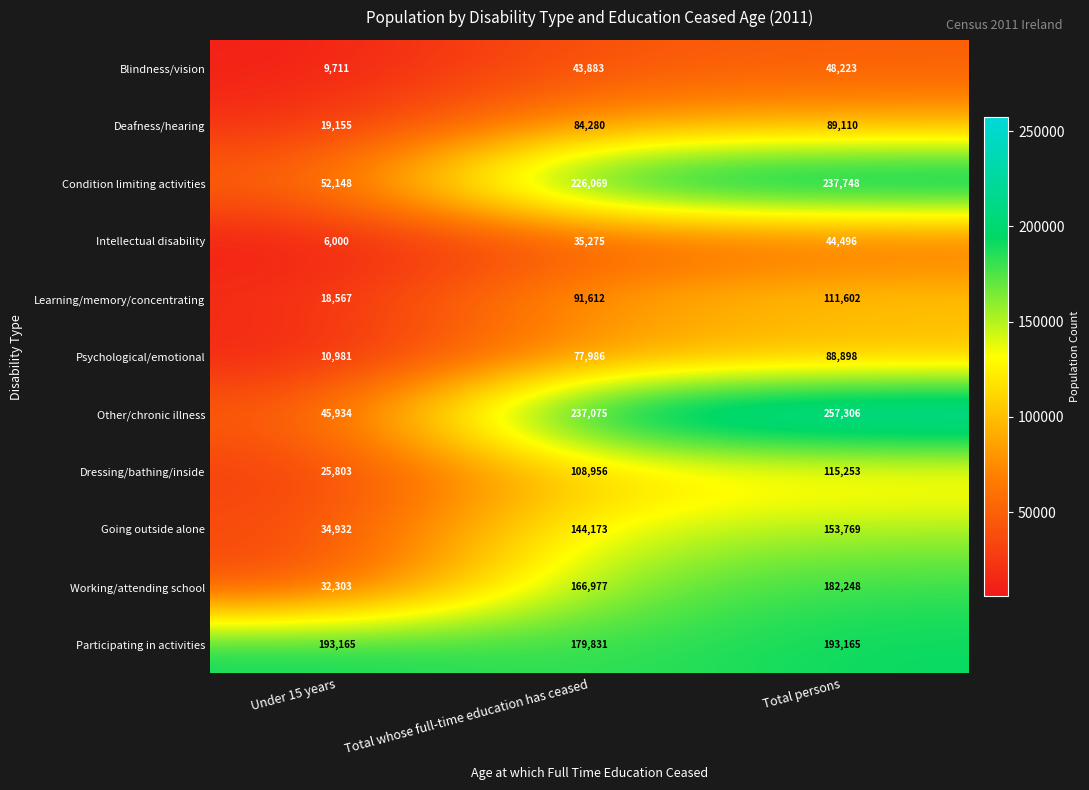

What is the total value across all series at Total persons?

1521818